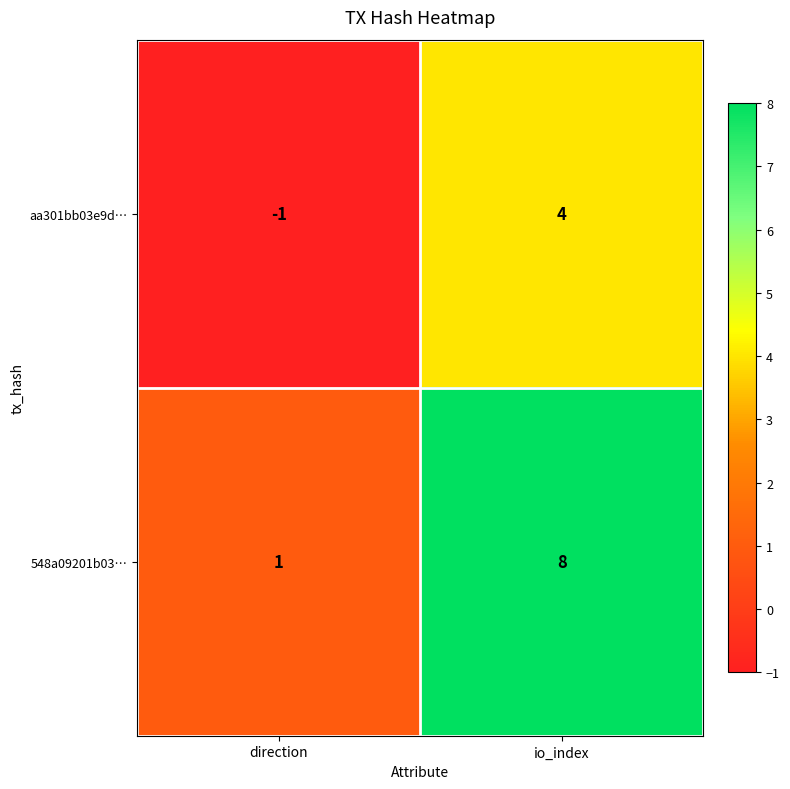

What is the maximum value shown in the chart?

8